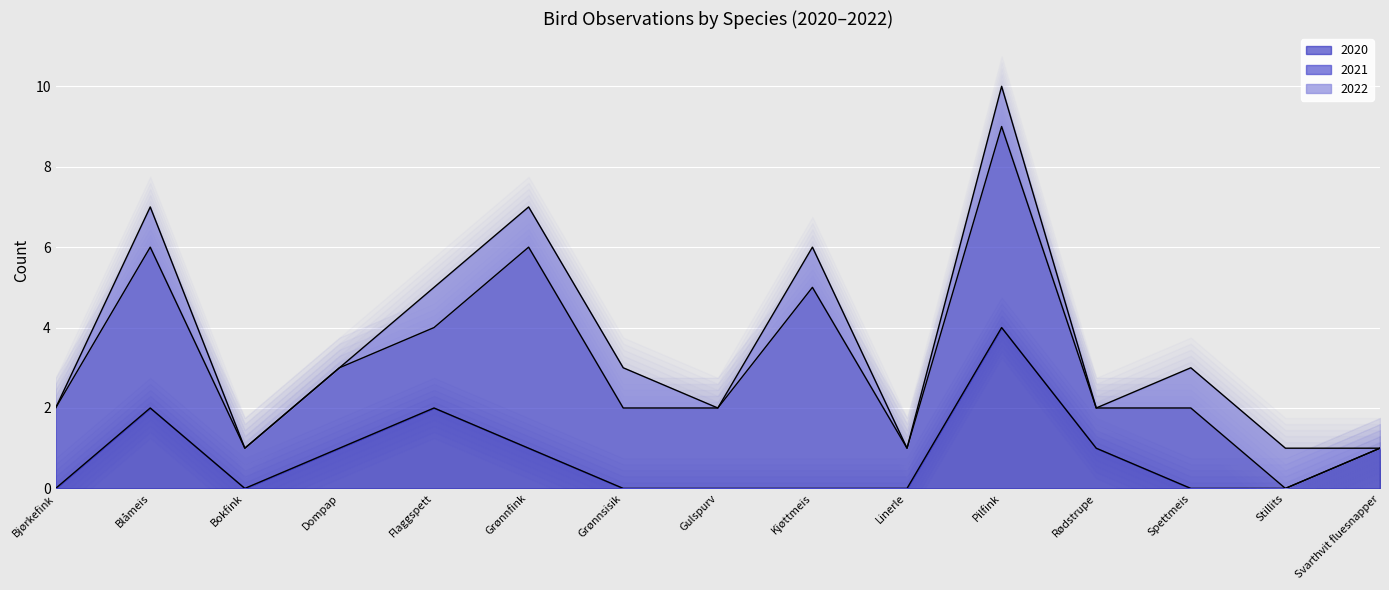

The value of 2020 at Svarthvit fluesnapper is 0. True or false?

False